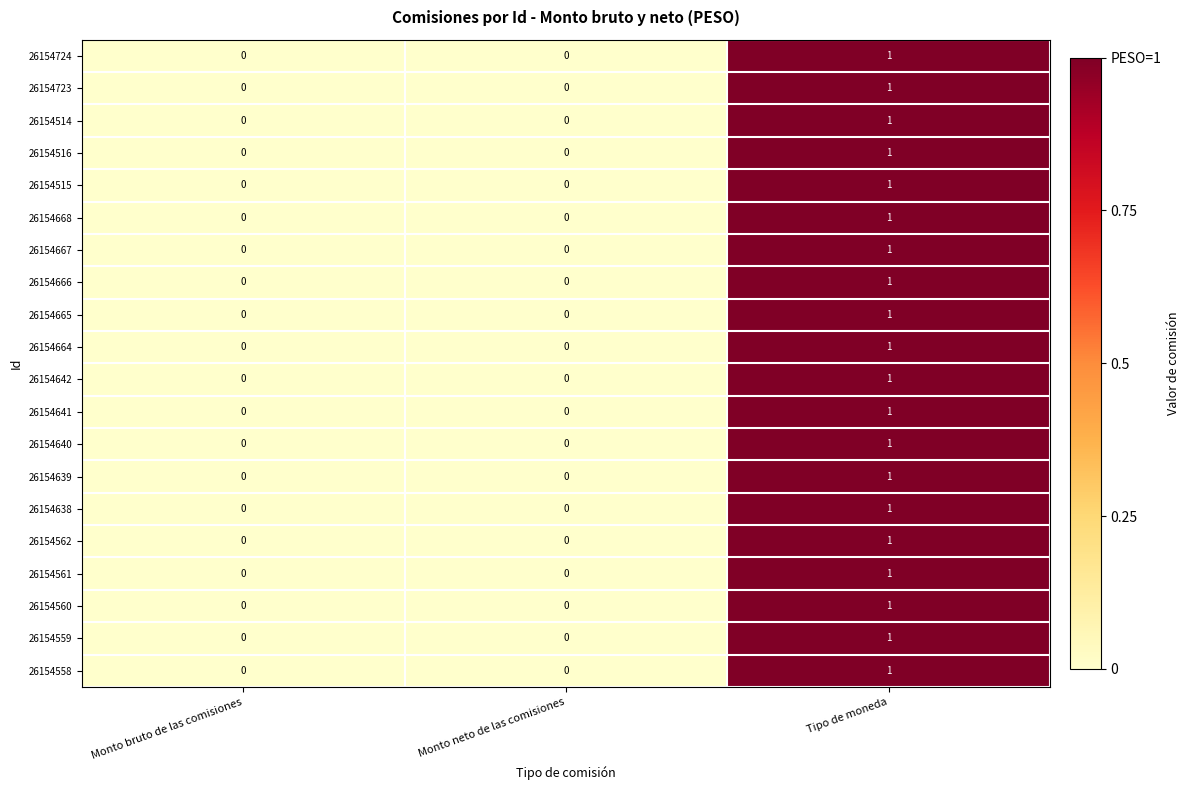

Which series has the largest range (max minus min)?

row_0